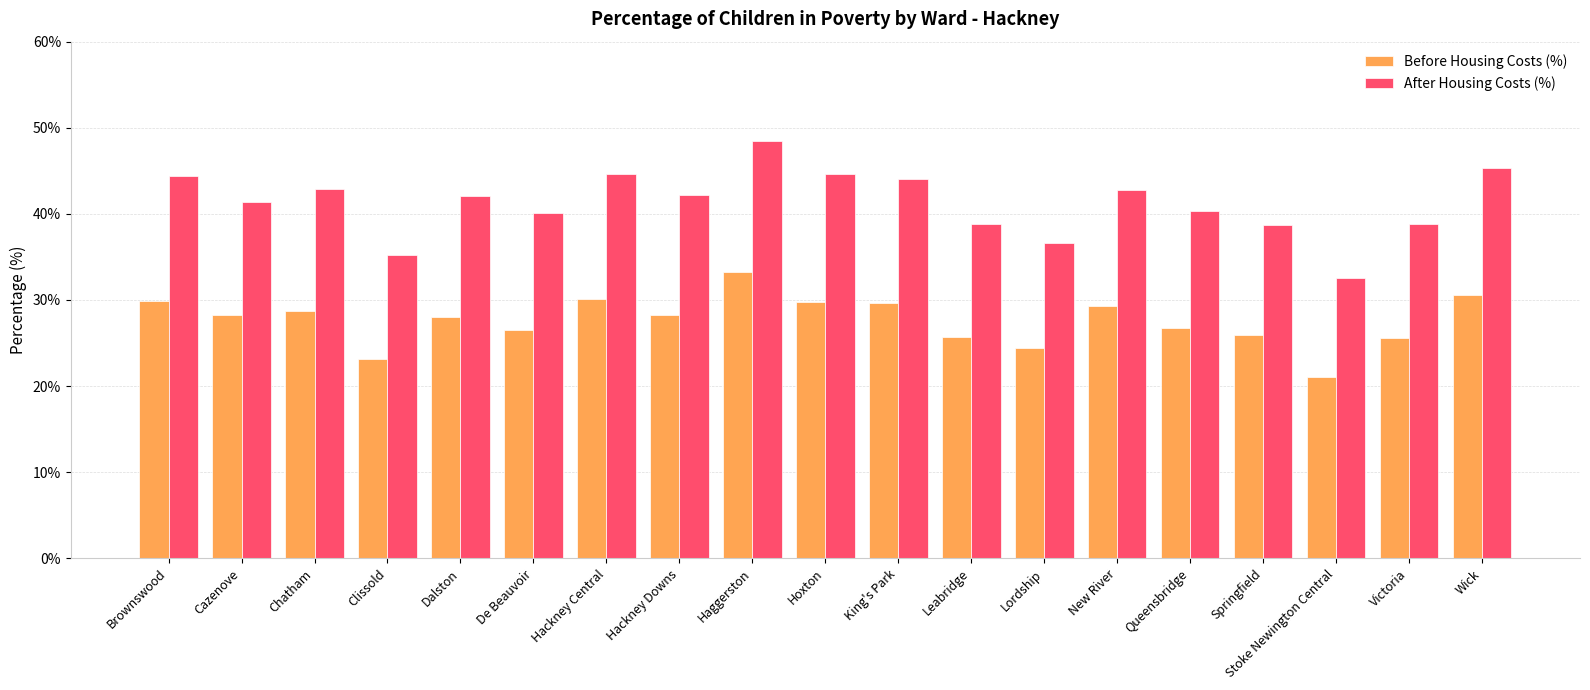

How many data points in After Housing Costs (%) are above 42?

10